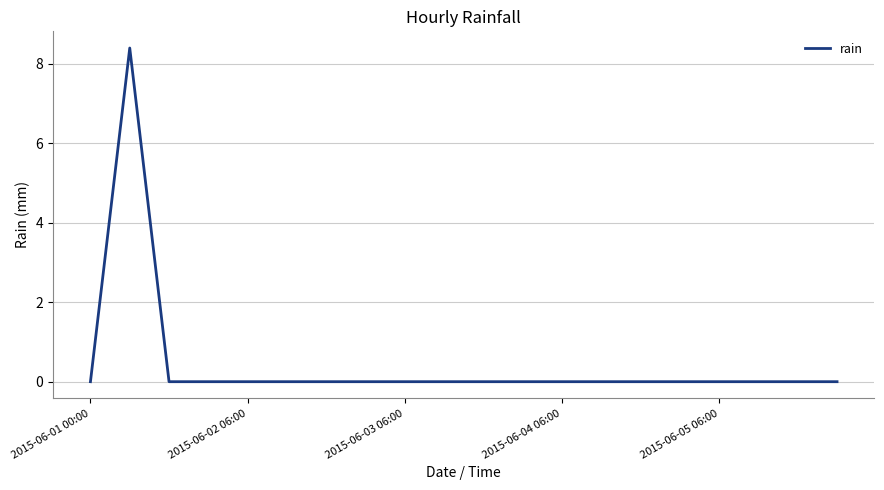

What is the maximum value shown in the chart?

8.4